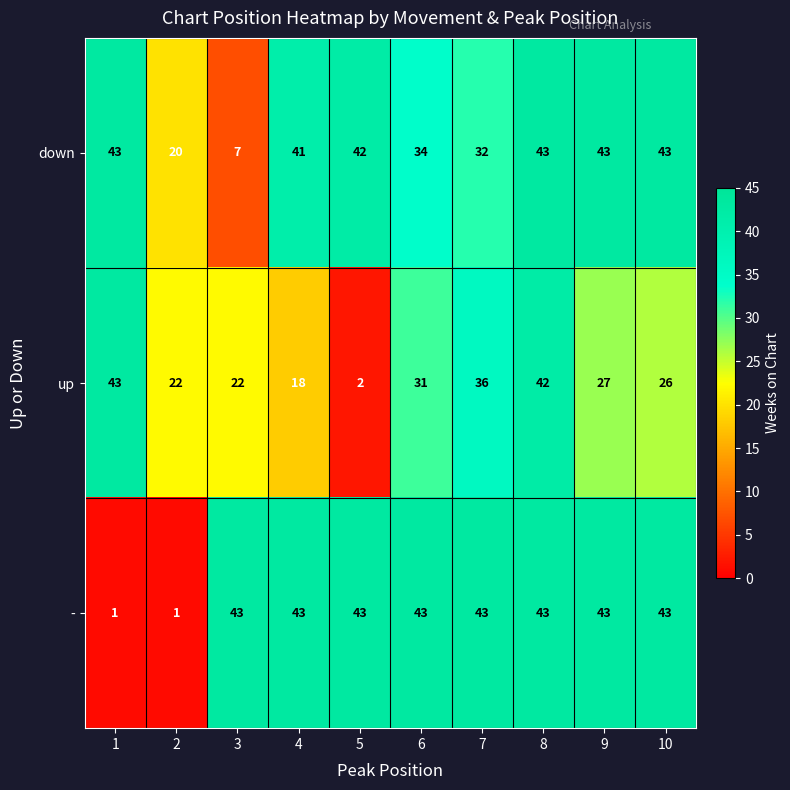

Rank the series at 6 from highest to lowest value.

-, down, up